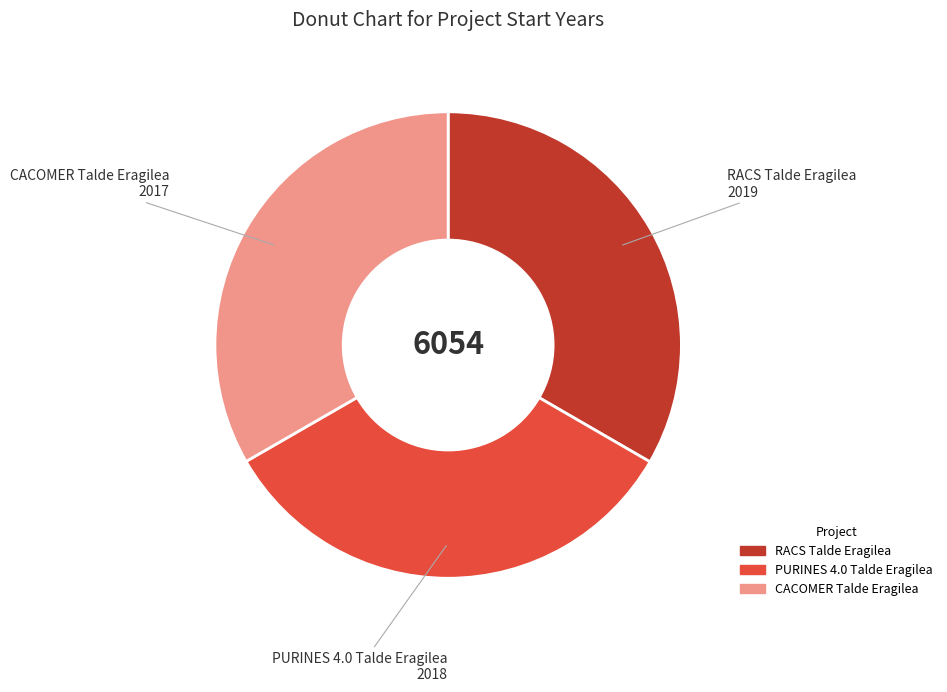

Do CACOMER Talde Eragilea and RACS Talde Eragilea together represent more than half of the pie?

Yes